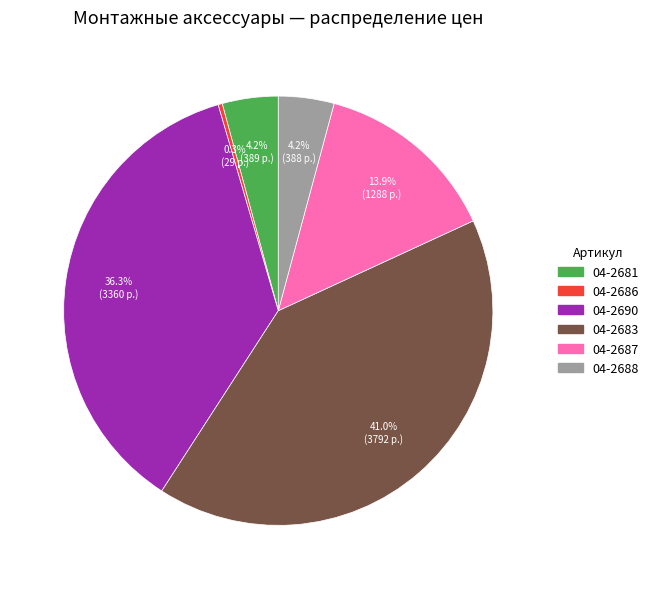

To the nearest percent, what portion does 04-2681 represent?

4%